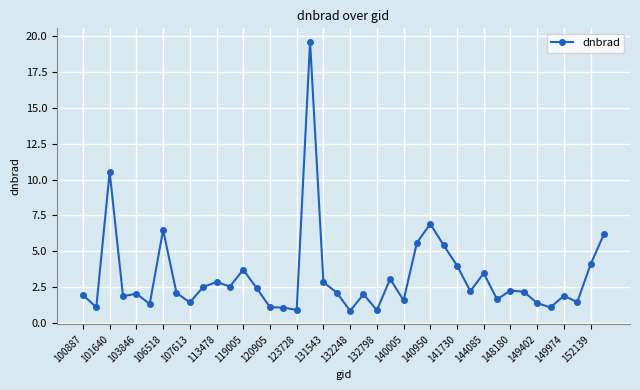

What is the sum of all values?

128.6